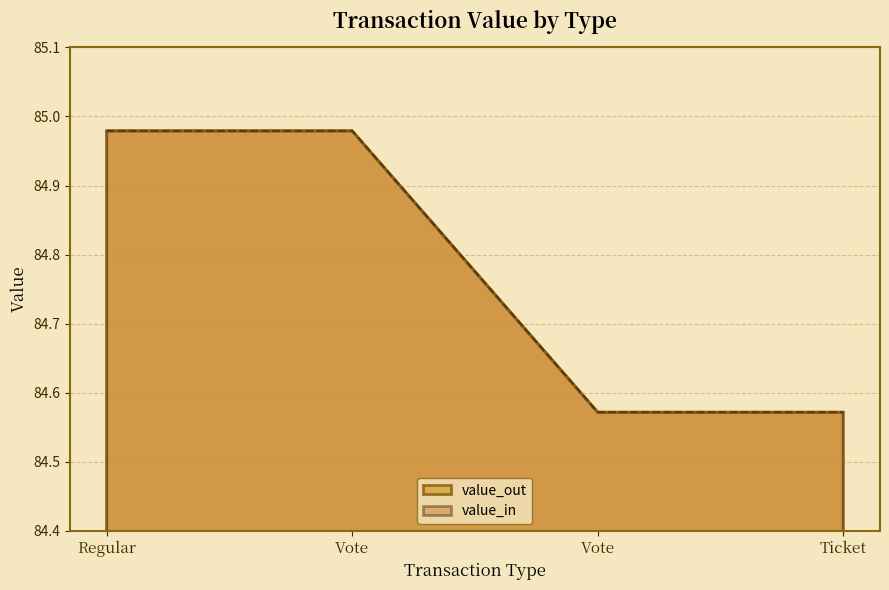

Is the value of value_out at Ticket greater than the value of value_in at Ticket?

No